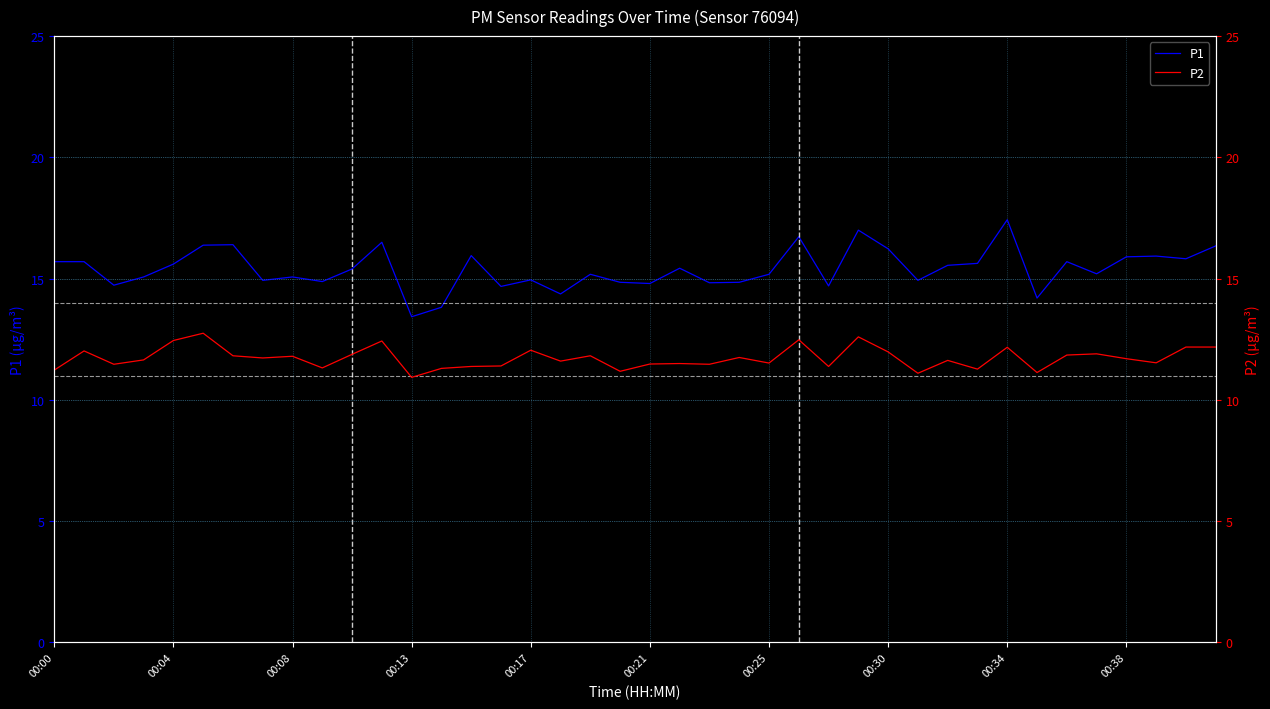

Is it true that P1 equals 28.0 at 00:34?

False